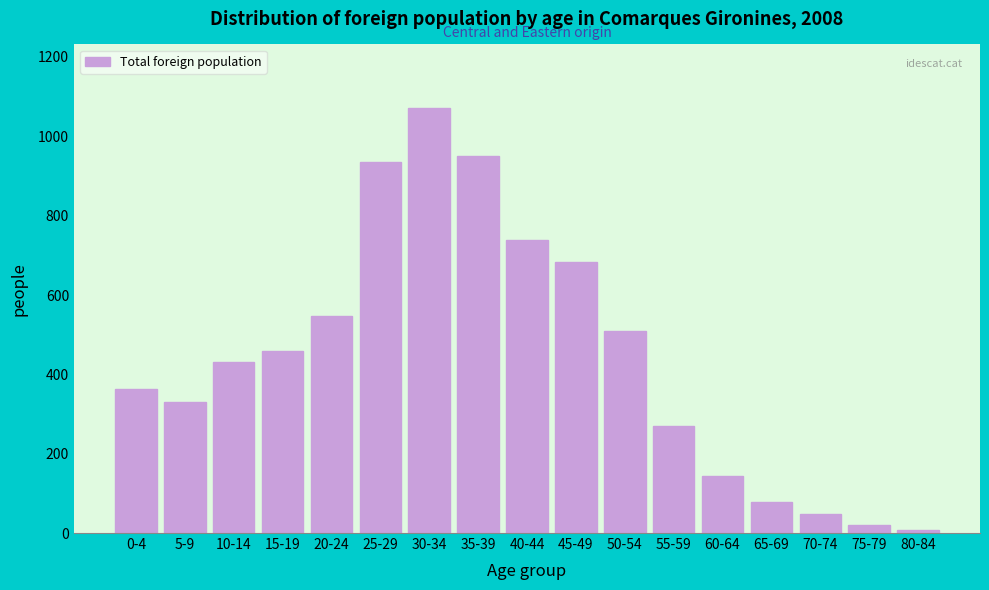

Reading left to right, what are all the values shown in this chart?

0-4=363	5-9=330	10-14=432	15-19=458	20-24=547	25-29=935	30-34=1071	35-39=950	40-44=739	45-49=684	50-54=510	55-59=271	60-64=145	65-69=77	70-74=47	75-79=19	80-84=7